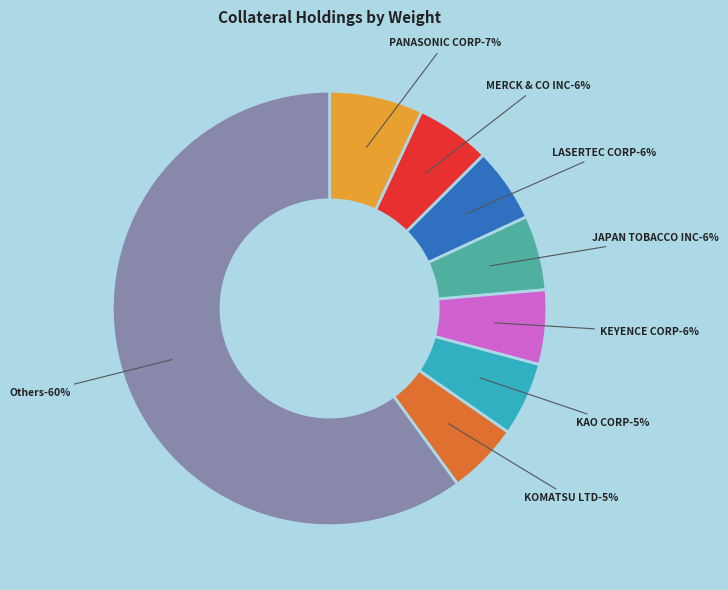

True or false: KONAMI HOLDINGS CORP accounts for 1% of the total.

False